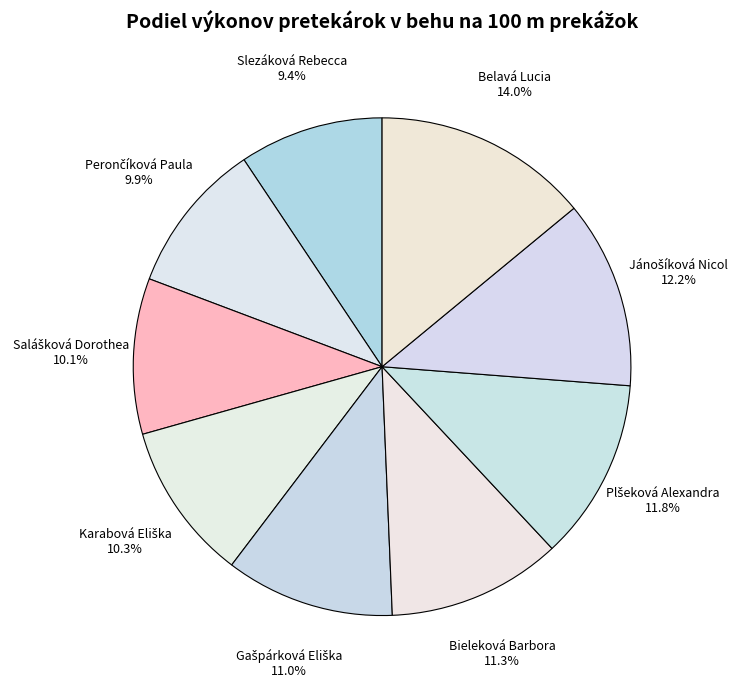

How many segments does this pie chart have?

9